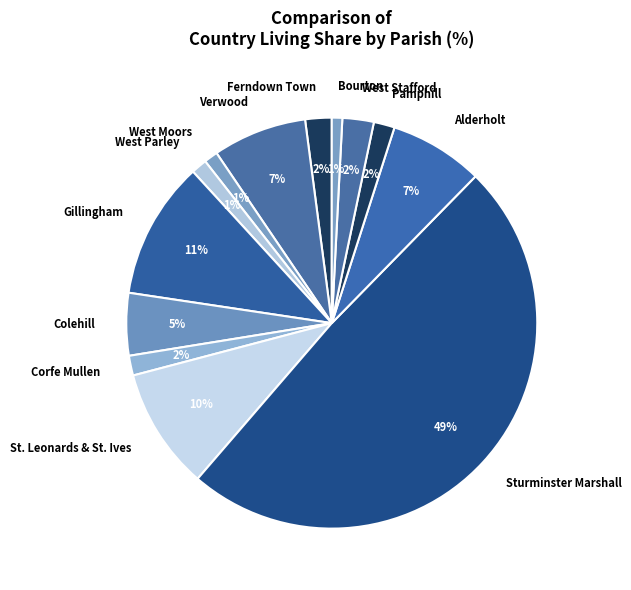

The Ferndown Town slice represents 2% of the pie. True or false?

True